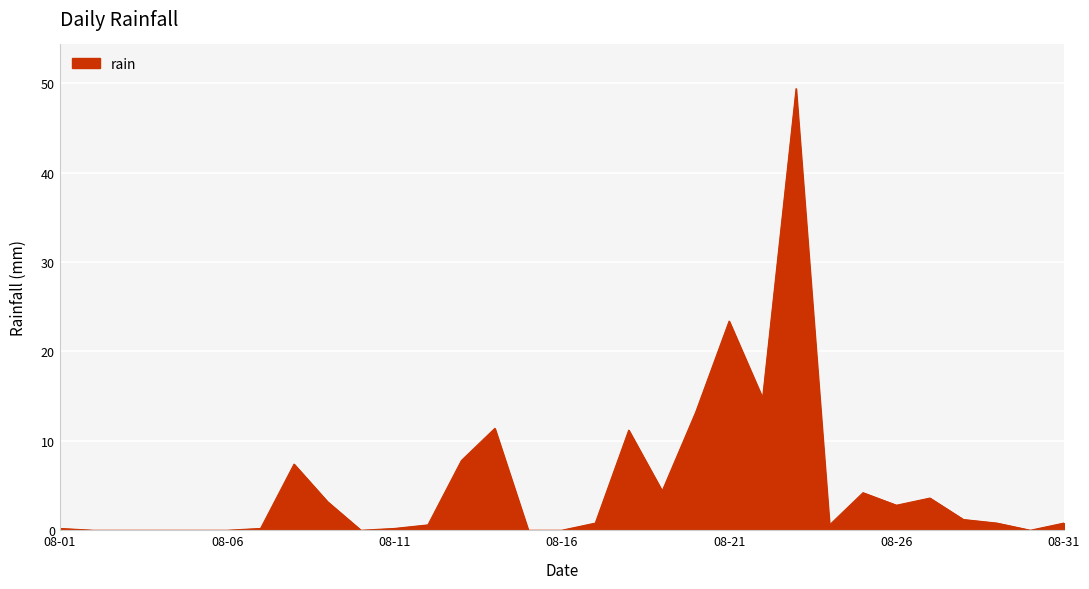

What is the greatest value displayed?

49.4